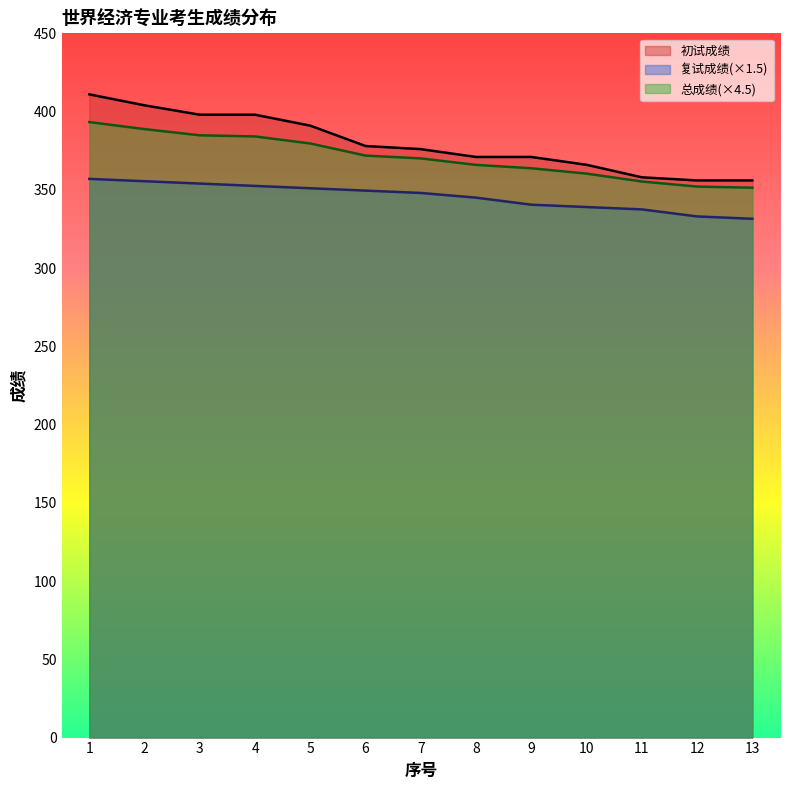

Is the value of 总成绩 at 8 greater than the value of 初试成绩 at 11?

Yes